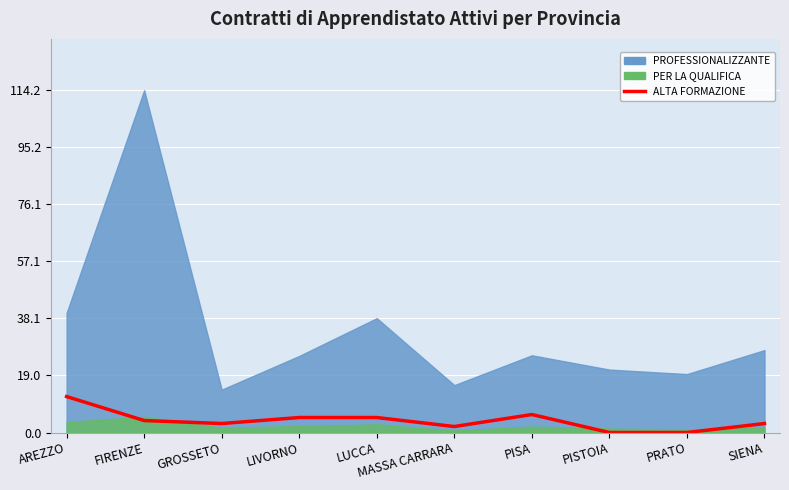

How many interior local peaks (higher than both neighbors) does the data have?

1